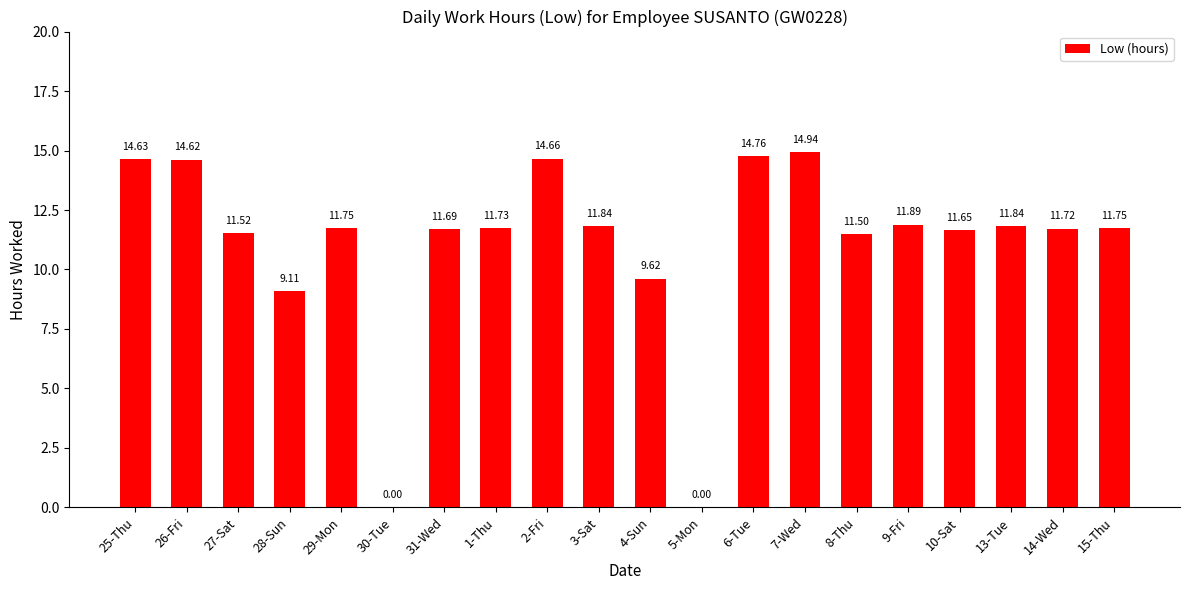

Which has a higher value, 2-Fri or 14-Wed?

2-Fri